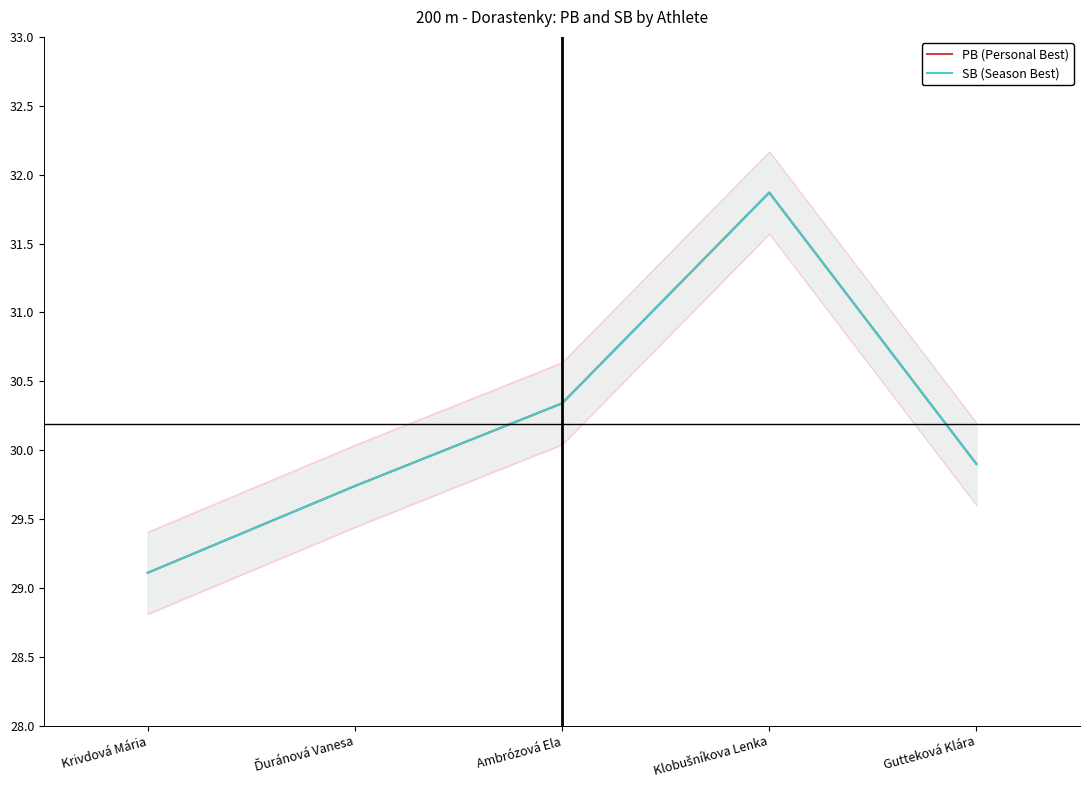

True or false: SB (Season Best) has a value of 29.9 at Gutteková Klára.

True